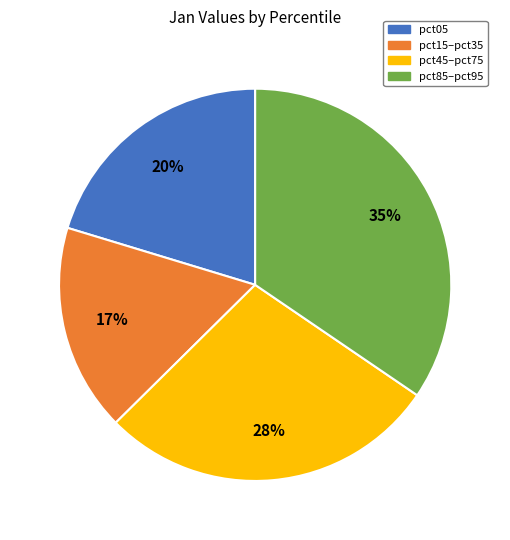

Is there any slice that represents more than half of the pie?

No